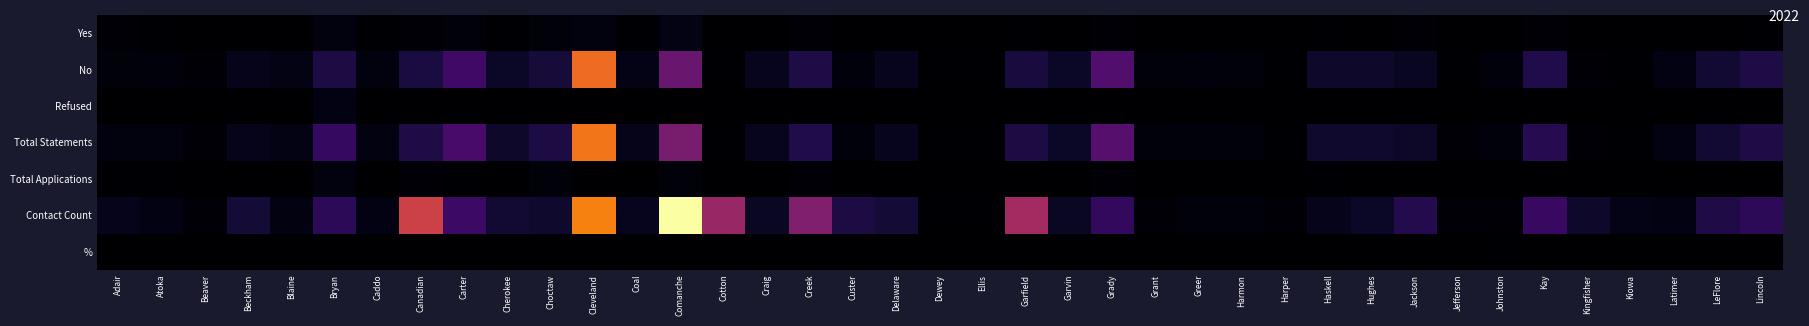

What is the total value across all series at Dewey?

7.0